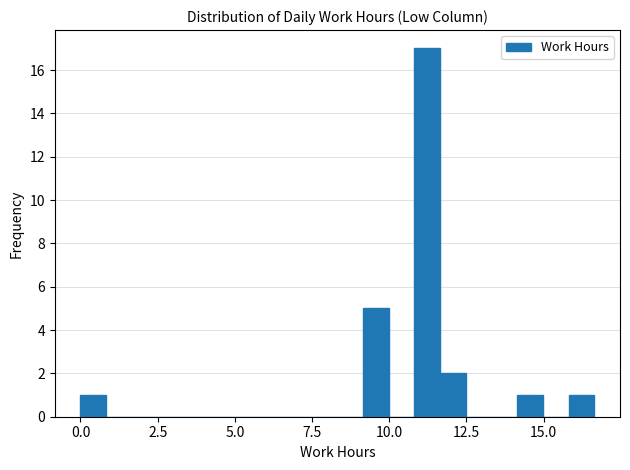

Read against the x-axis, roughly where is the centre of the tallest bar?

11.0